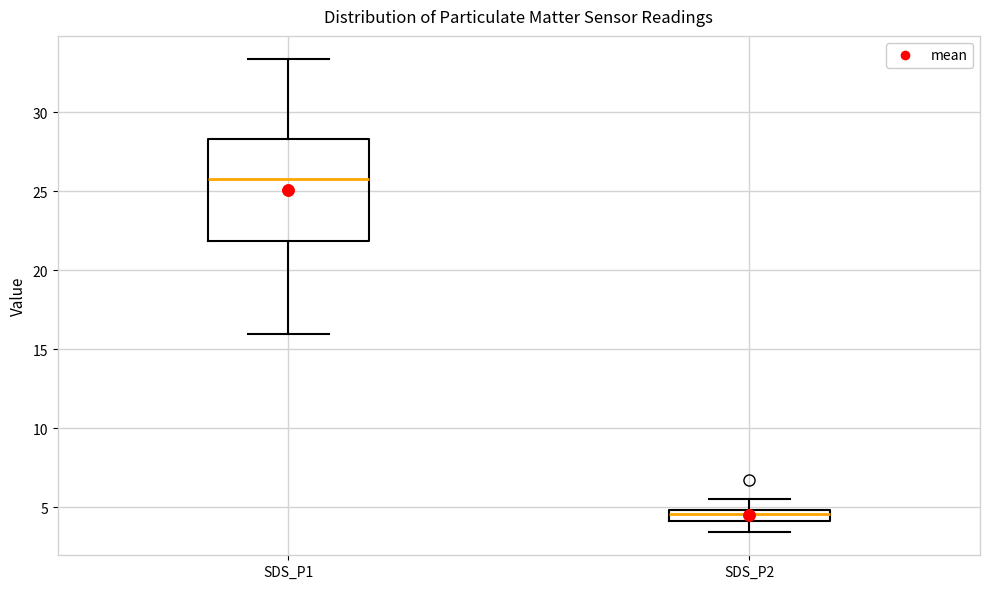

Which box's median line is the highest?

SDS_P1